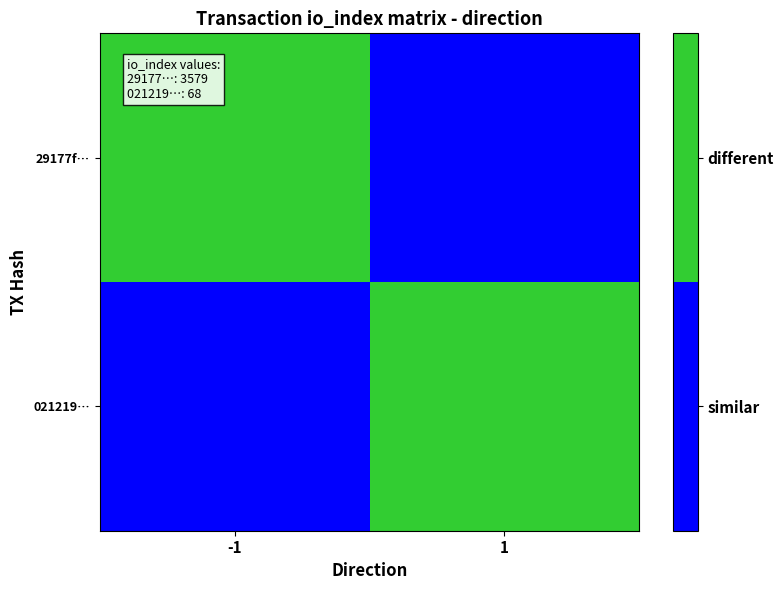

What is the spread (max minus min) of values at 1?

1